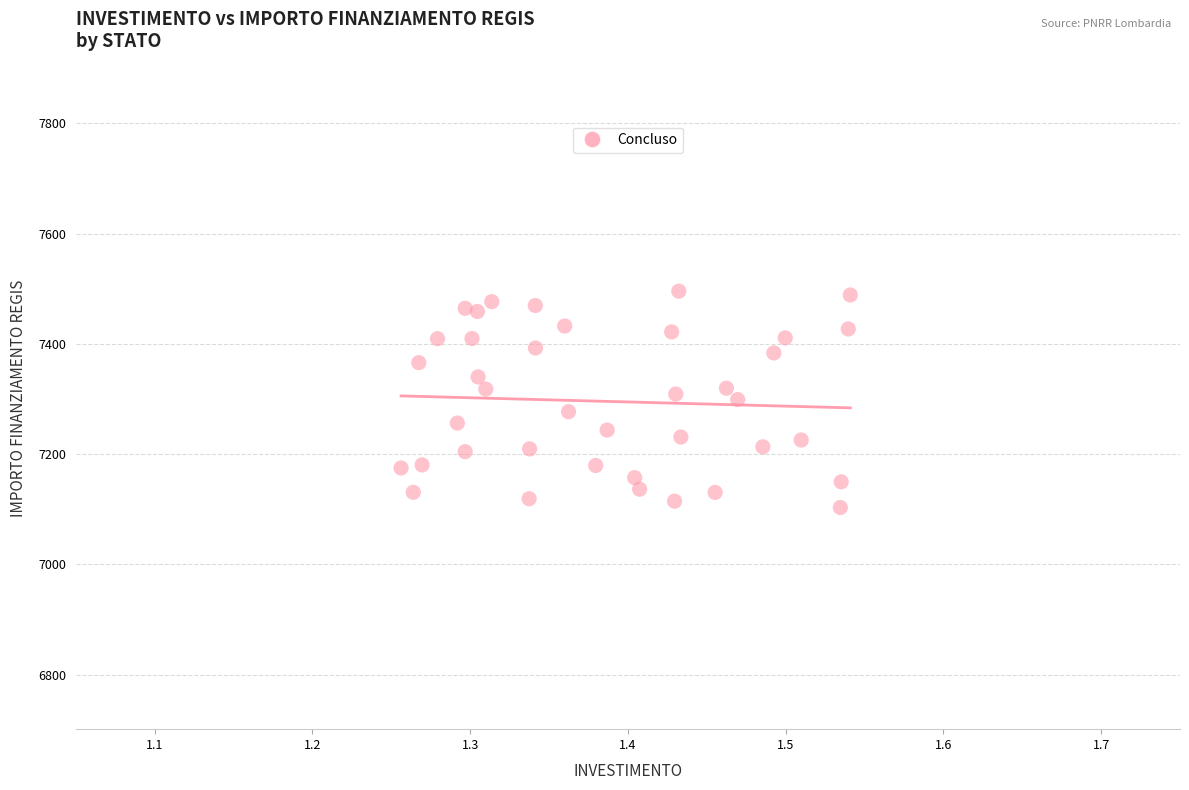

What is the range of X values (max minus min)?

0.3